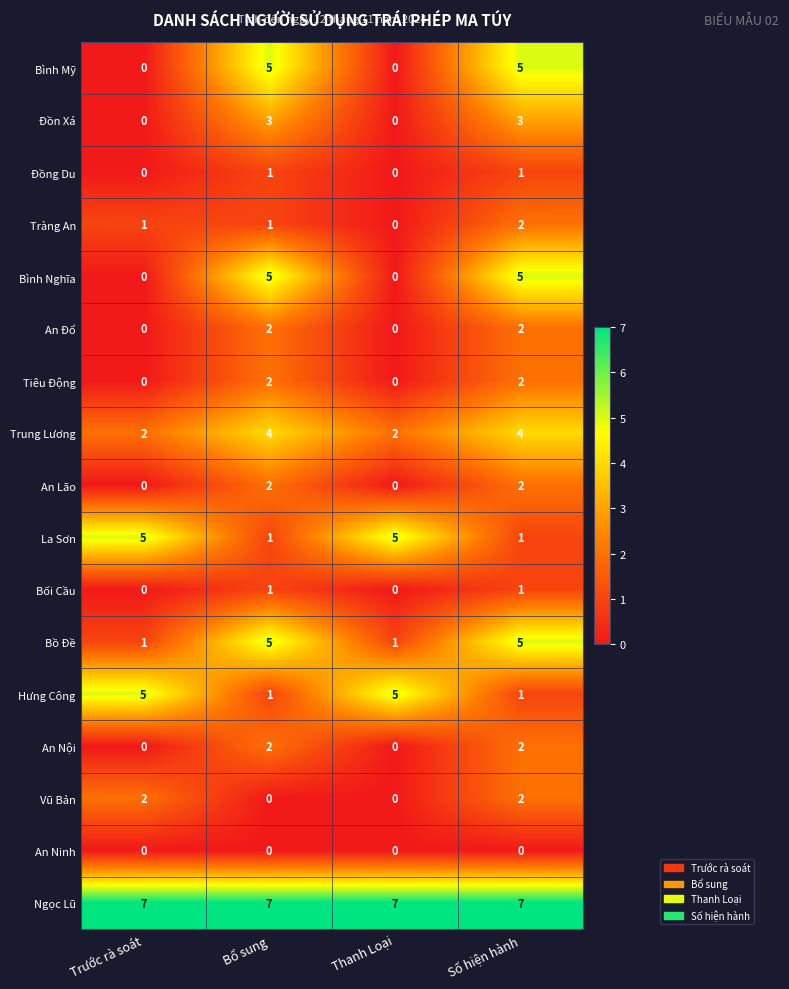

How many categories are shown in the chart?

4